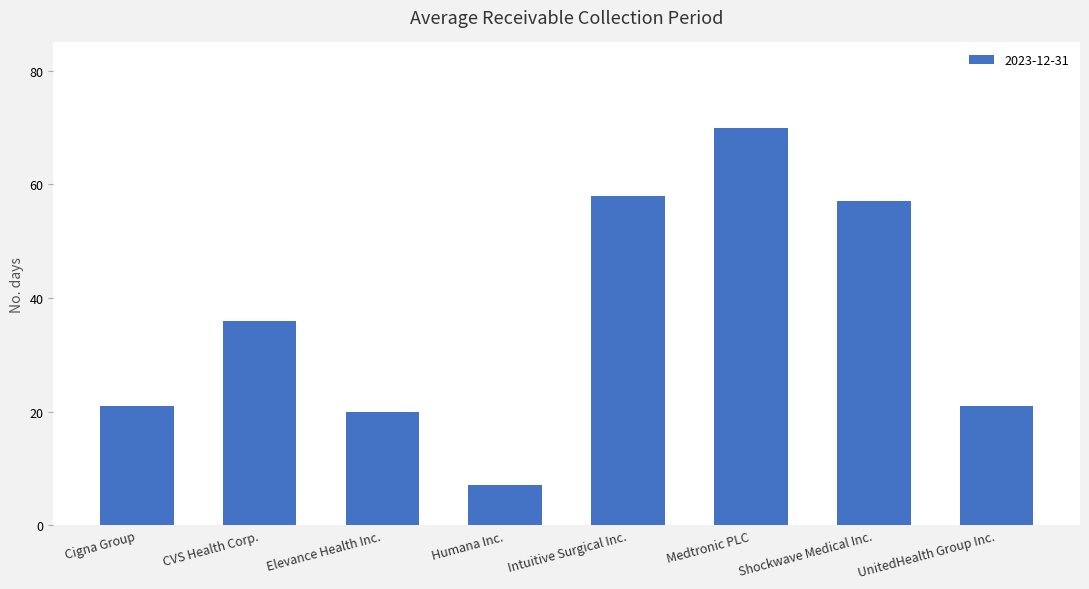

Does the chart contain any negative values?

No